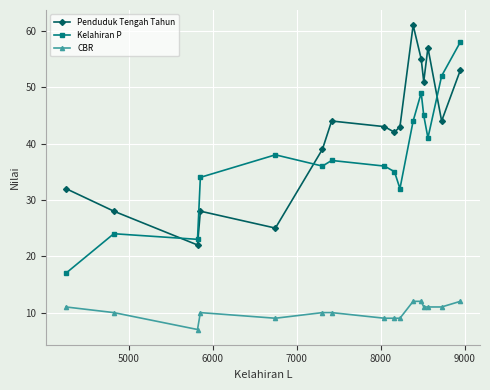

What is the maximum value for Penduduk Tengah Tahun?

61